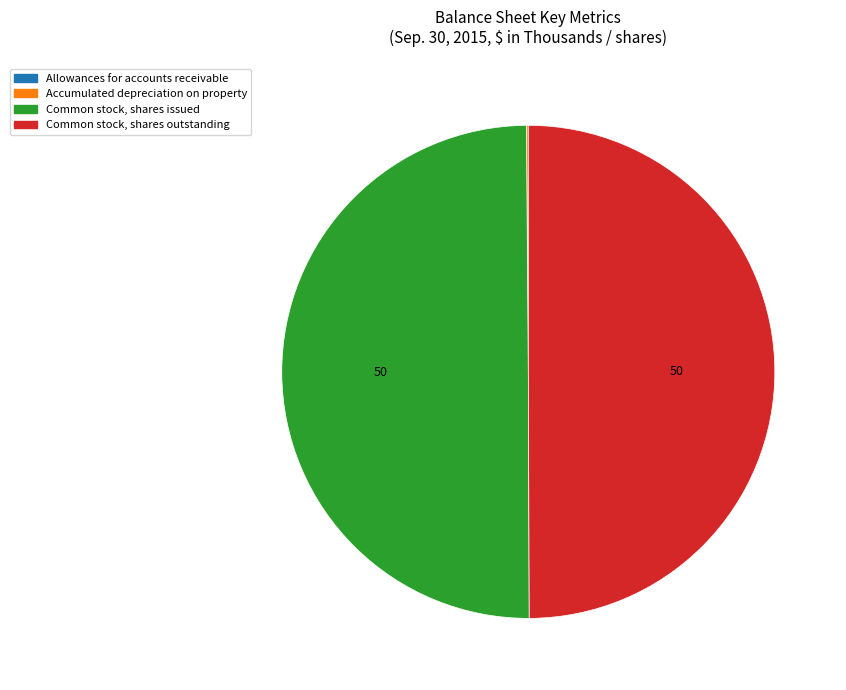

Is it true that Common stock, shares issued is 43% of the pie?

False